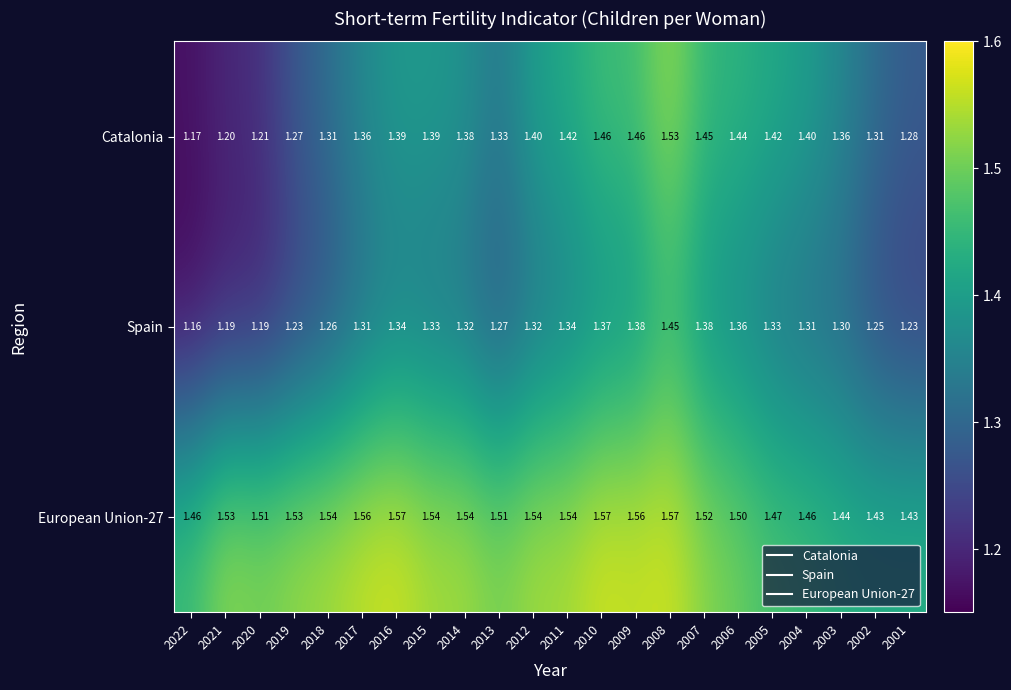

Is the value of Spain at 2021 greater than the value of European Union-27 at 2004?

No